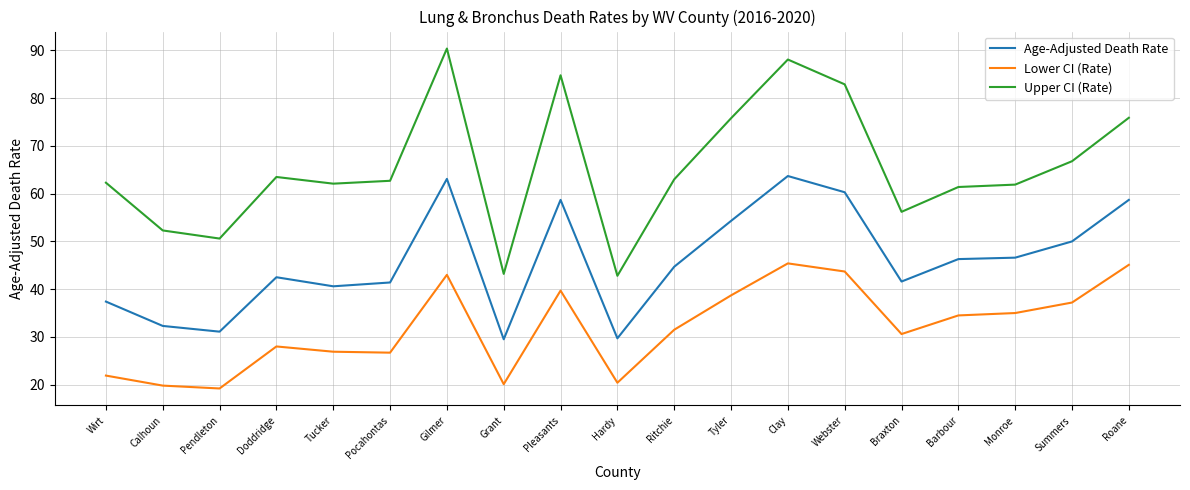

What position from the right is Ritchie?

9